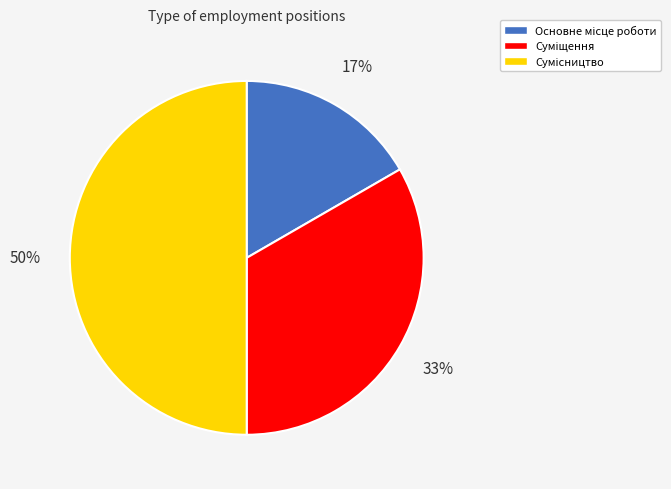

How many slices are in this pie chart?

3